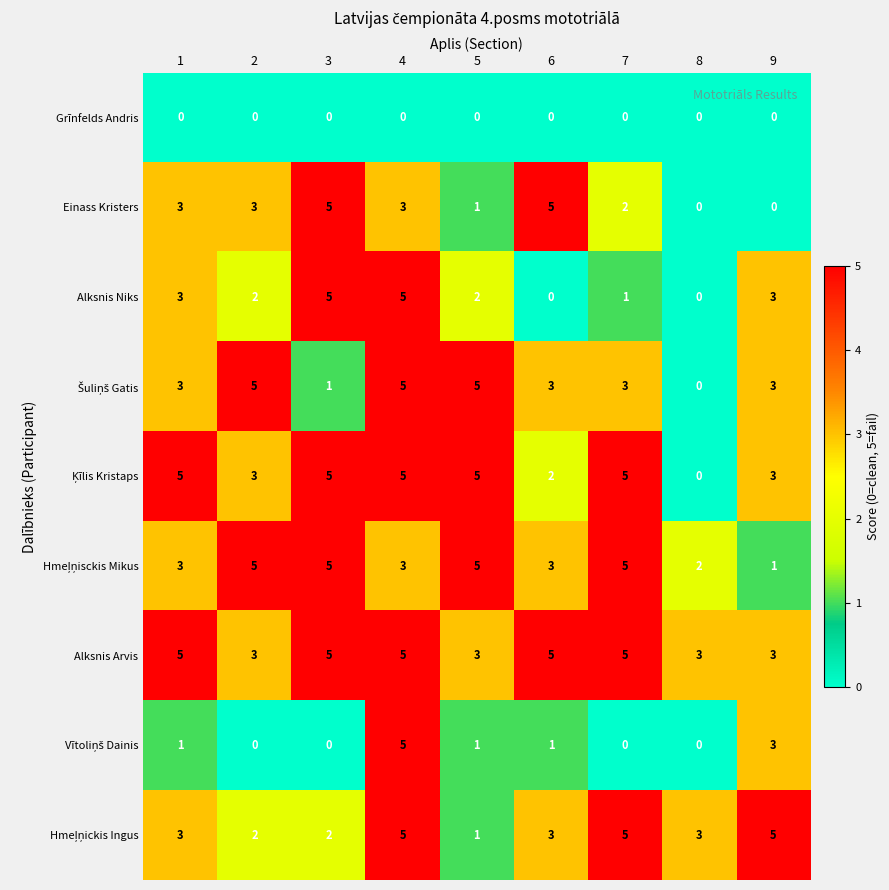

At which label is Einass Kristers closest to 2?

7